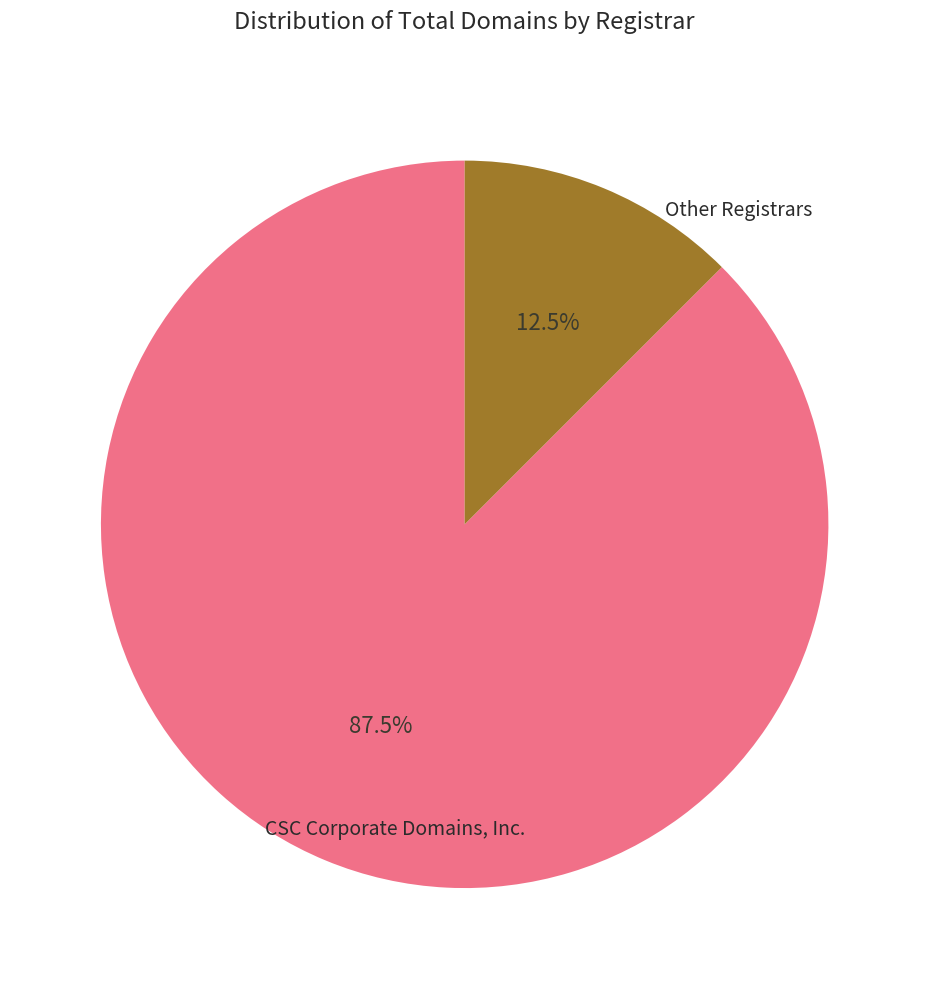

Is there a majority slice in this chart?

Yes